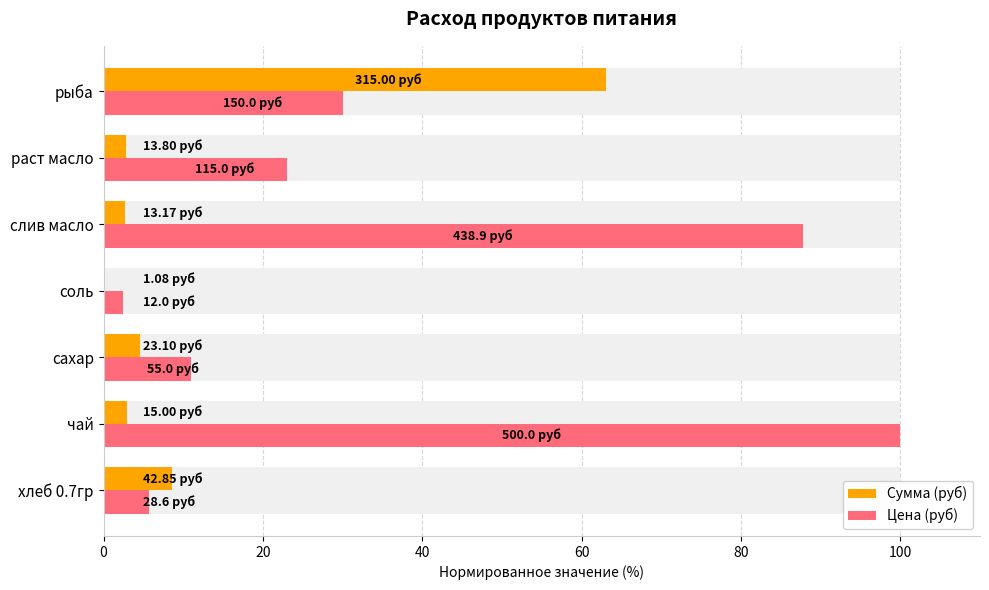

Which series has the largest range (max minus min)?

Цена (руб)